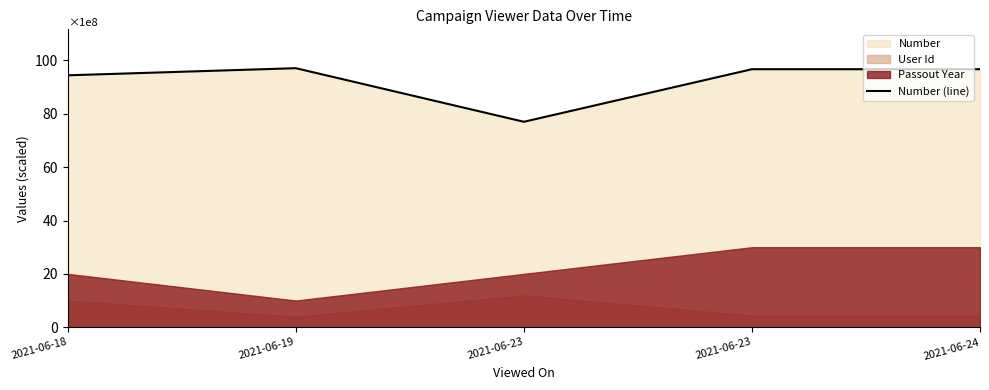

Rank the categories by value from lowest to highest.

2021-06-23, 2021-06-18, 2021-06-23, 2021-06-24, 2021-06-19